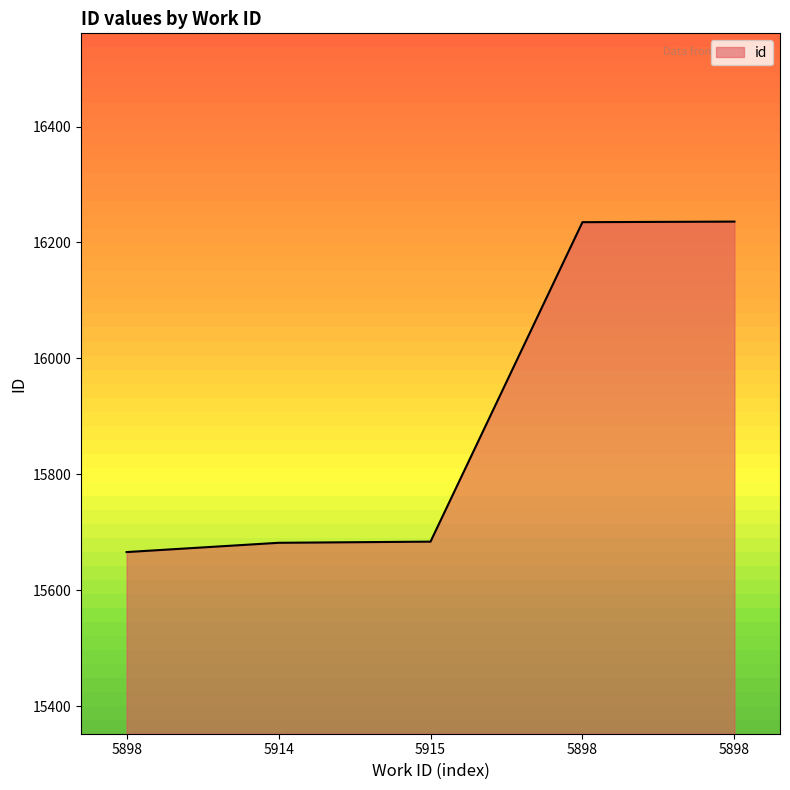

Between 5914 and 5898, which is larger?

5898